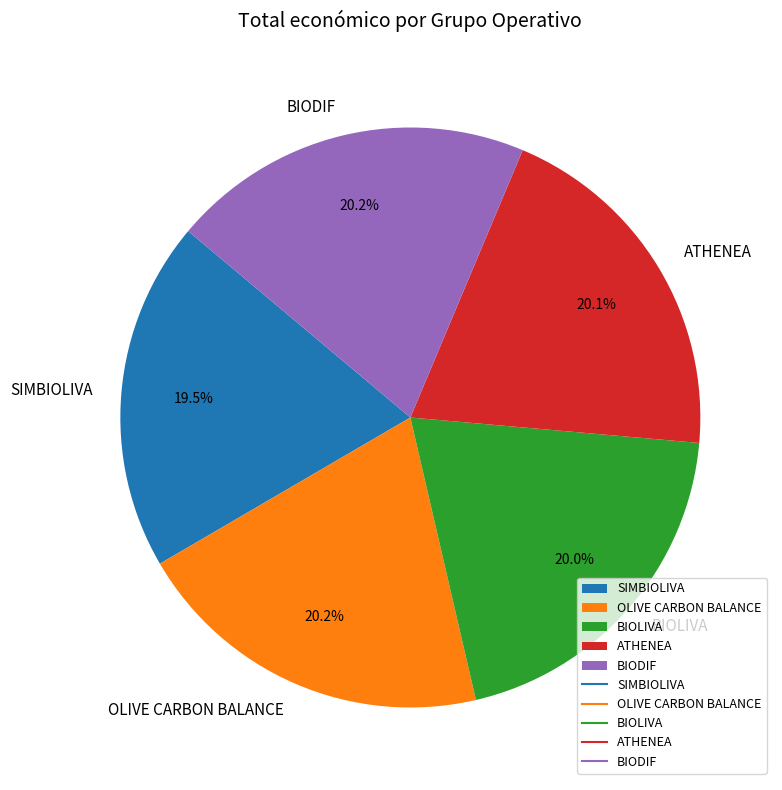

To the nearest percent, what percentage of the pie is ATHENEA?

20%